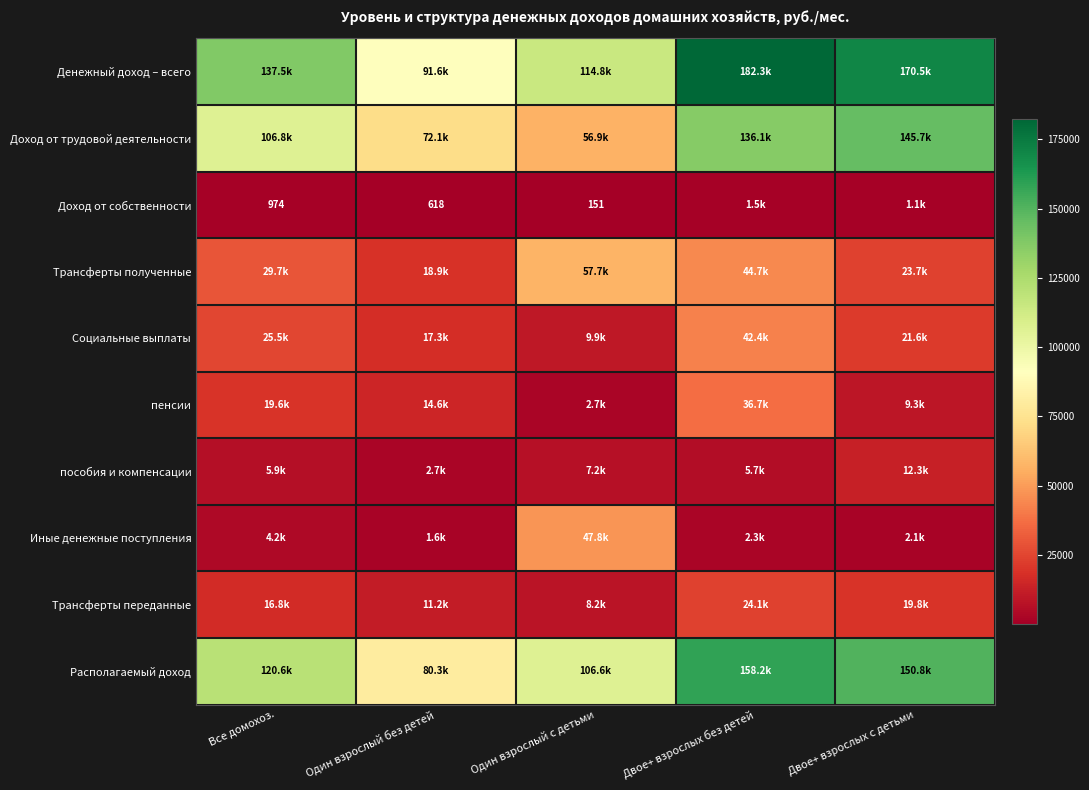

What is the sum of the Социальные выплаты values at Двое+ взрослых с детьми and Один взрослый с детьми?

31500.6